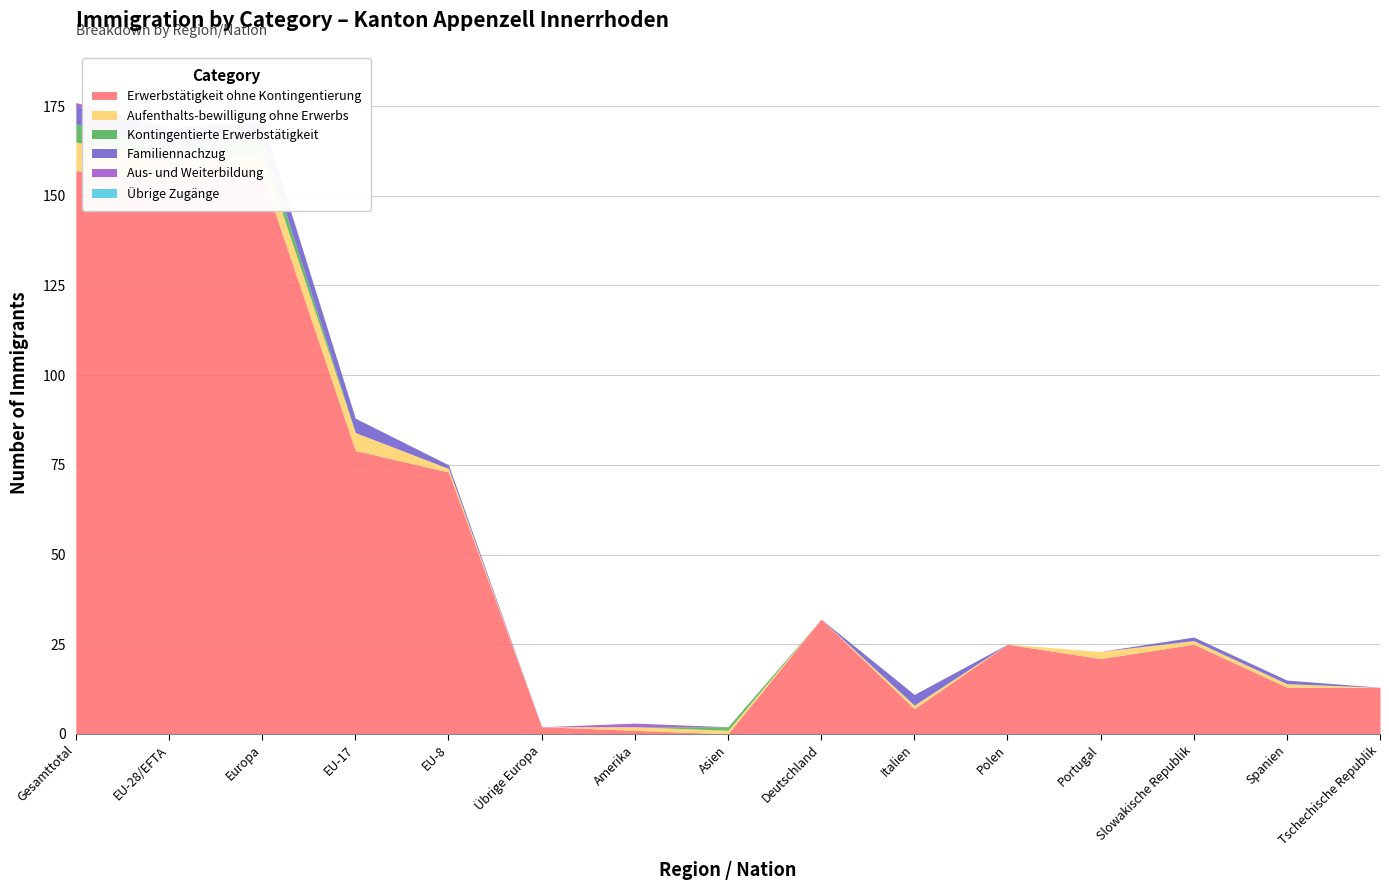

What is the average value of the Kontingentierte Erwerbstätigkeit series?

1